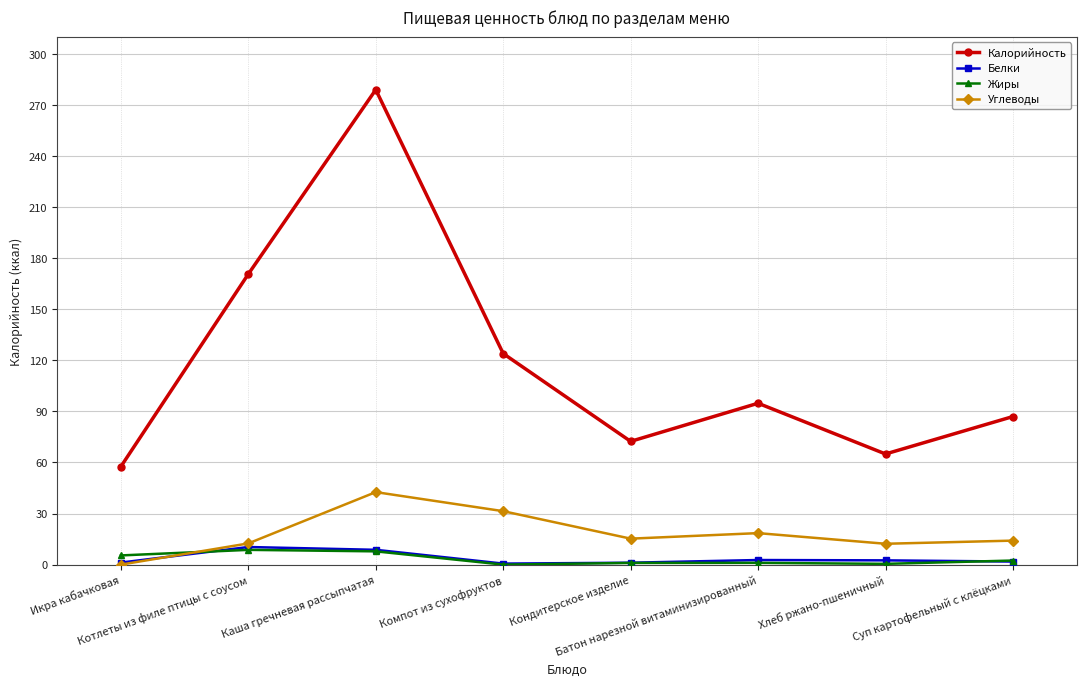

What is the difference between the maximum and minimum values in the Калорийность series?

221.4